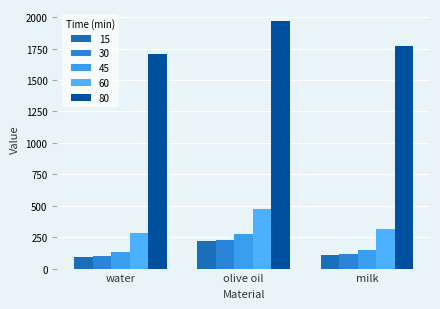

What are all the series names shown in the legend?

15, 30, 45, 60, 80